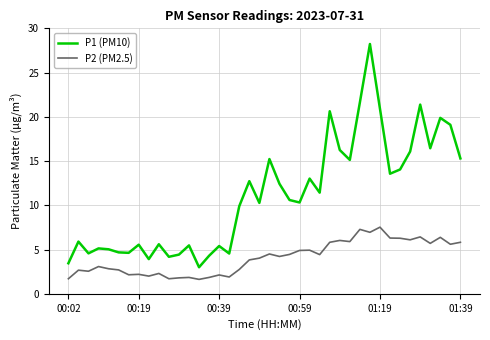

What is the minimum value shown in the chart?

1.6